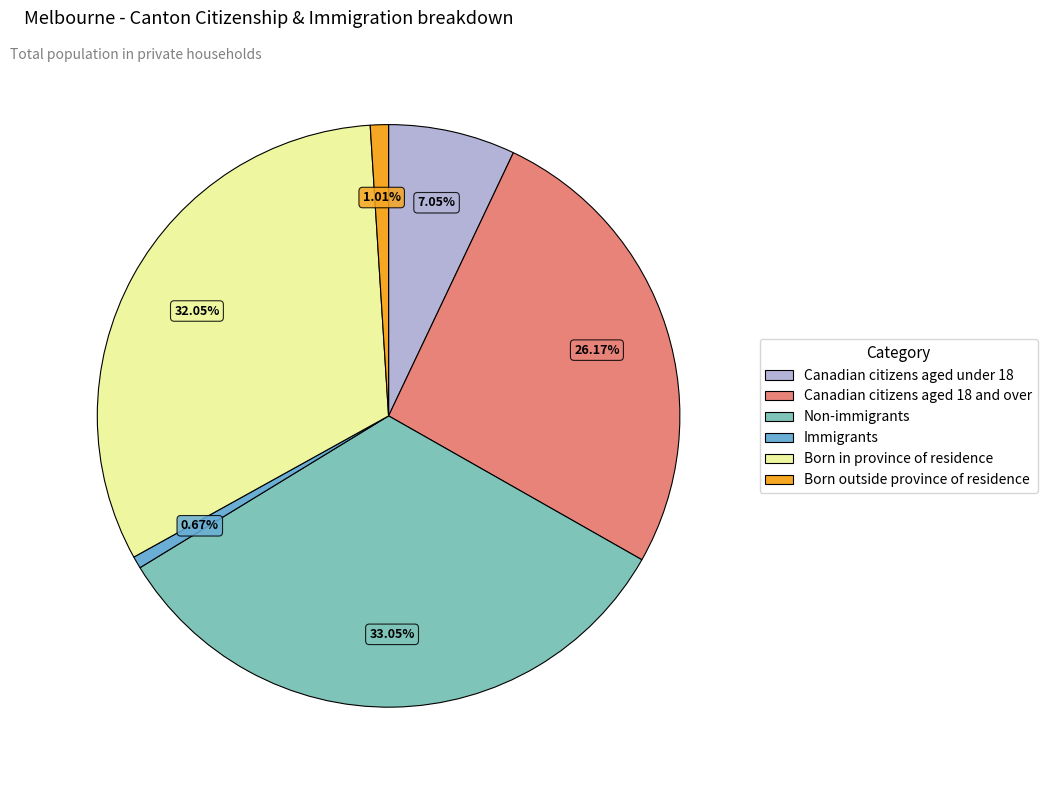

To the nearest percent, what portion does Immigrants represent?

1%